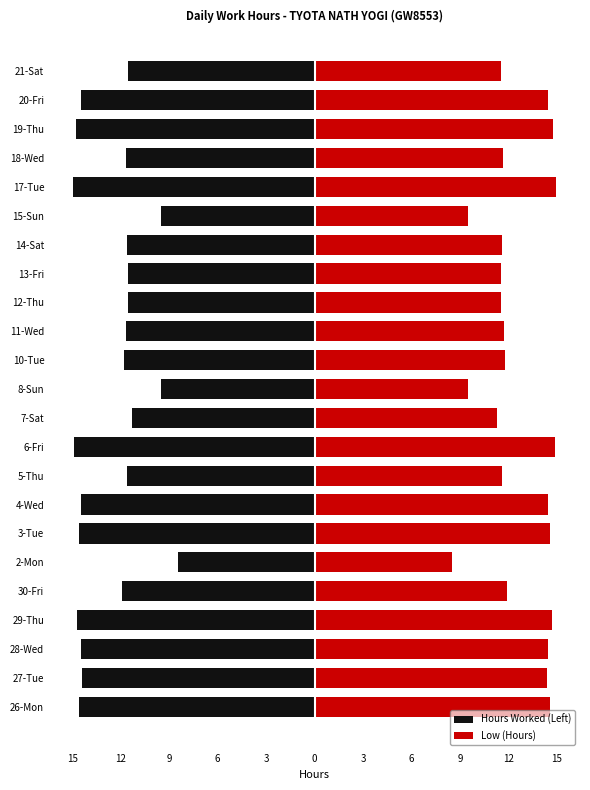

How many data points in Hours Worked (Left) are above -11?

3